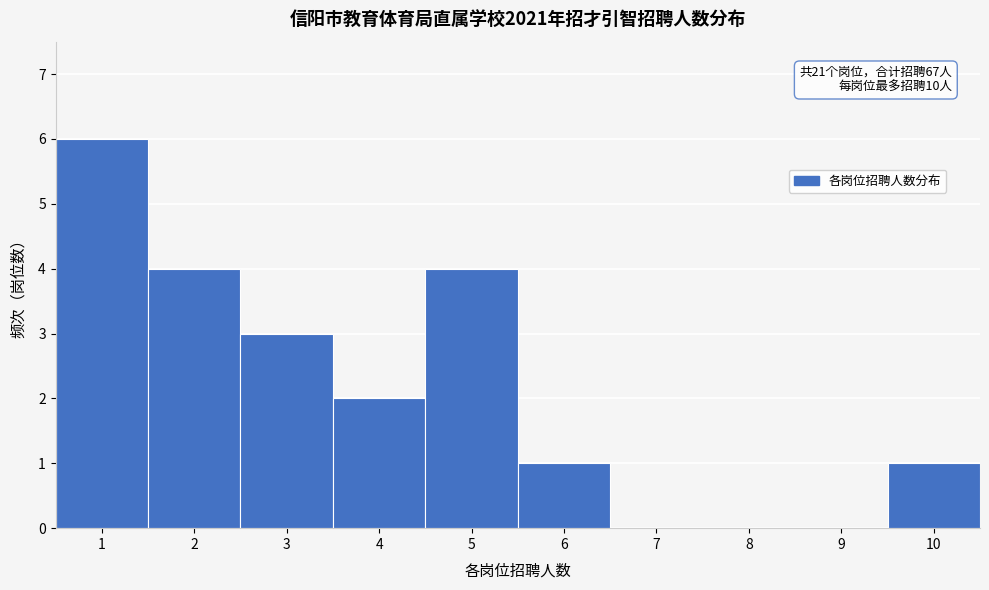

Over which range of the x-axis is the bar tallest?

0.5 to 1.5